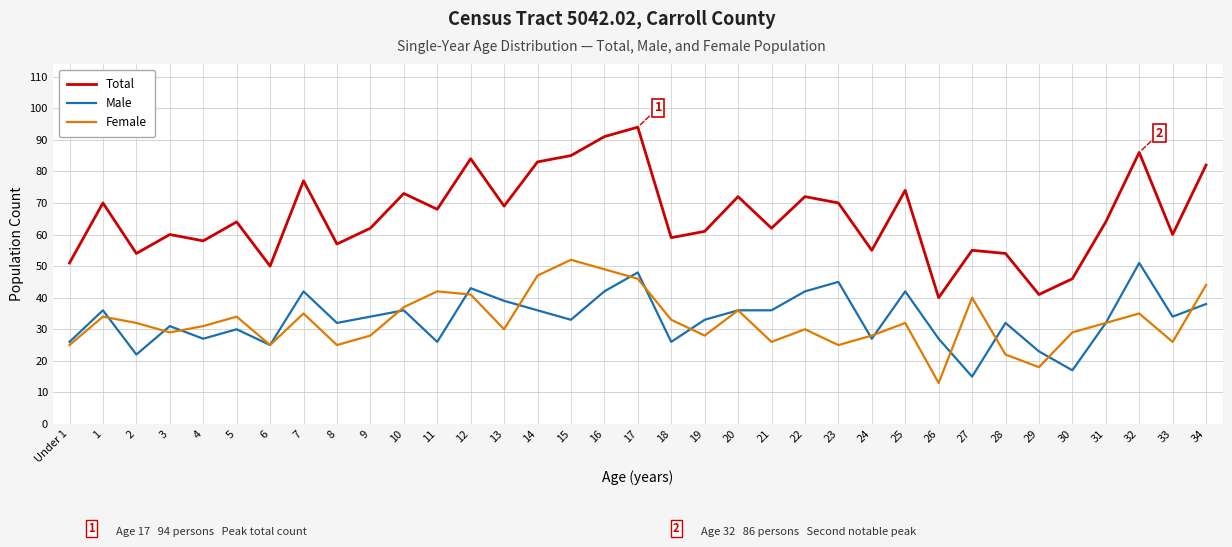

Which series has the largest total across all categories?

Total